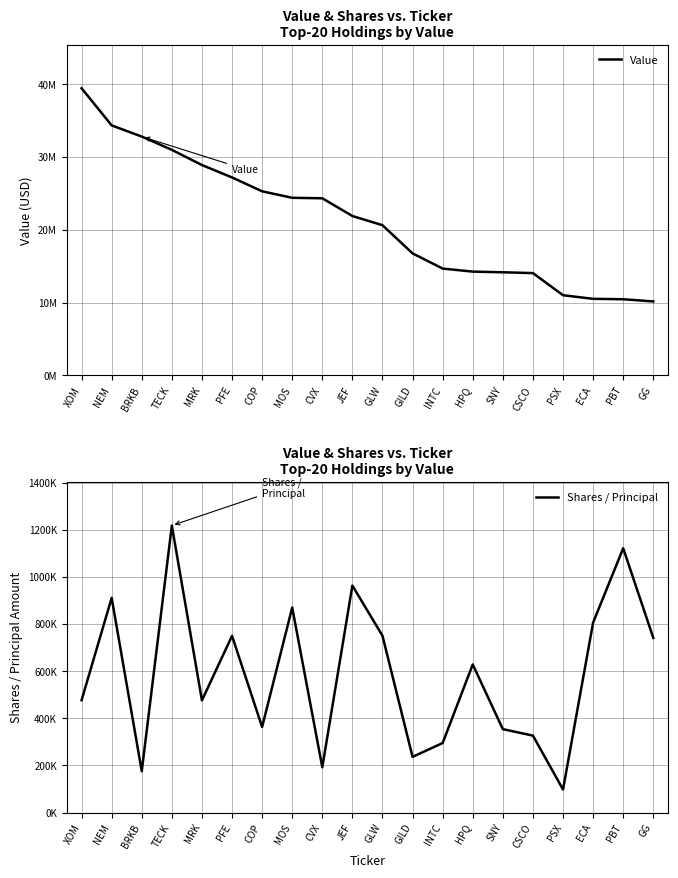

The Value series shows 15995760 at PFE. True or false?

False